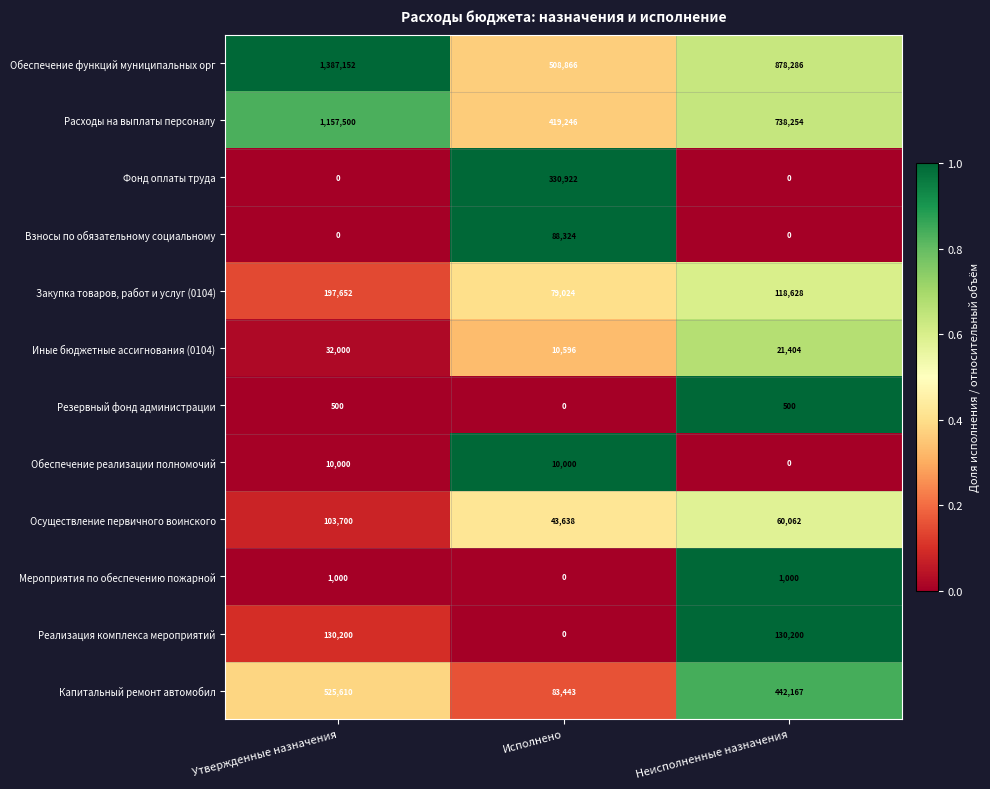

Which category has the lowest value in the Осуществление первичного воинского series?

Исполнено